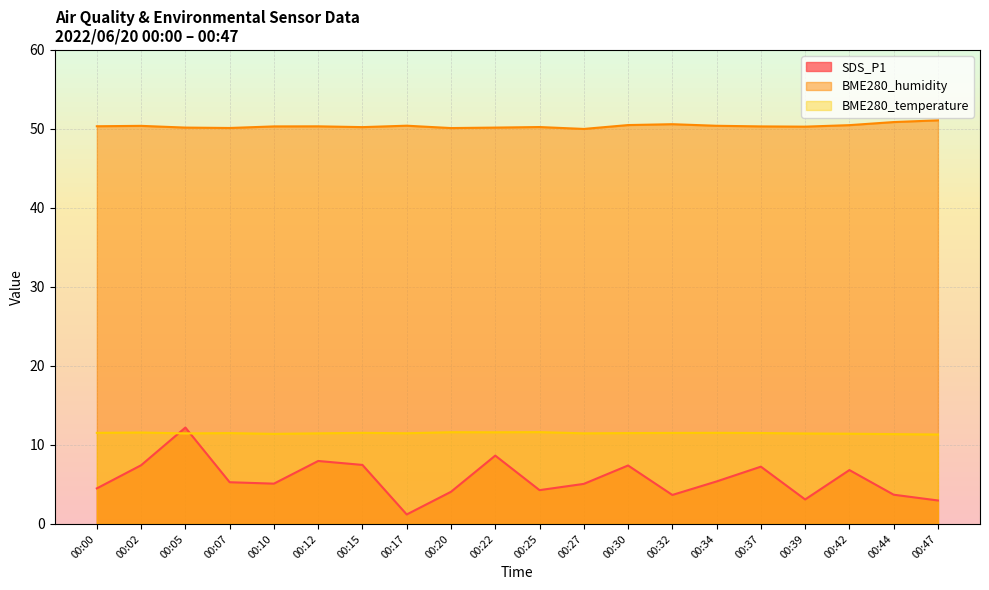

What is the difference between the SDS_P1 values at 00:39 and 00:34?

2.3